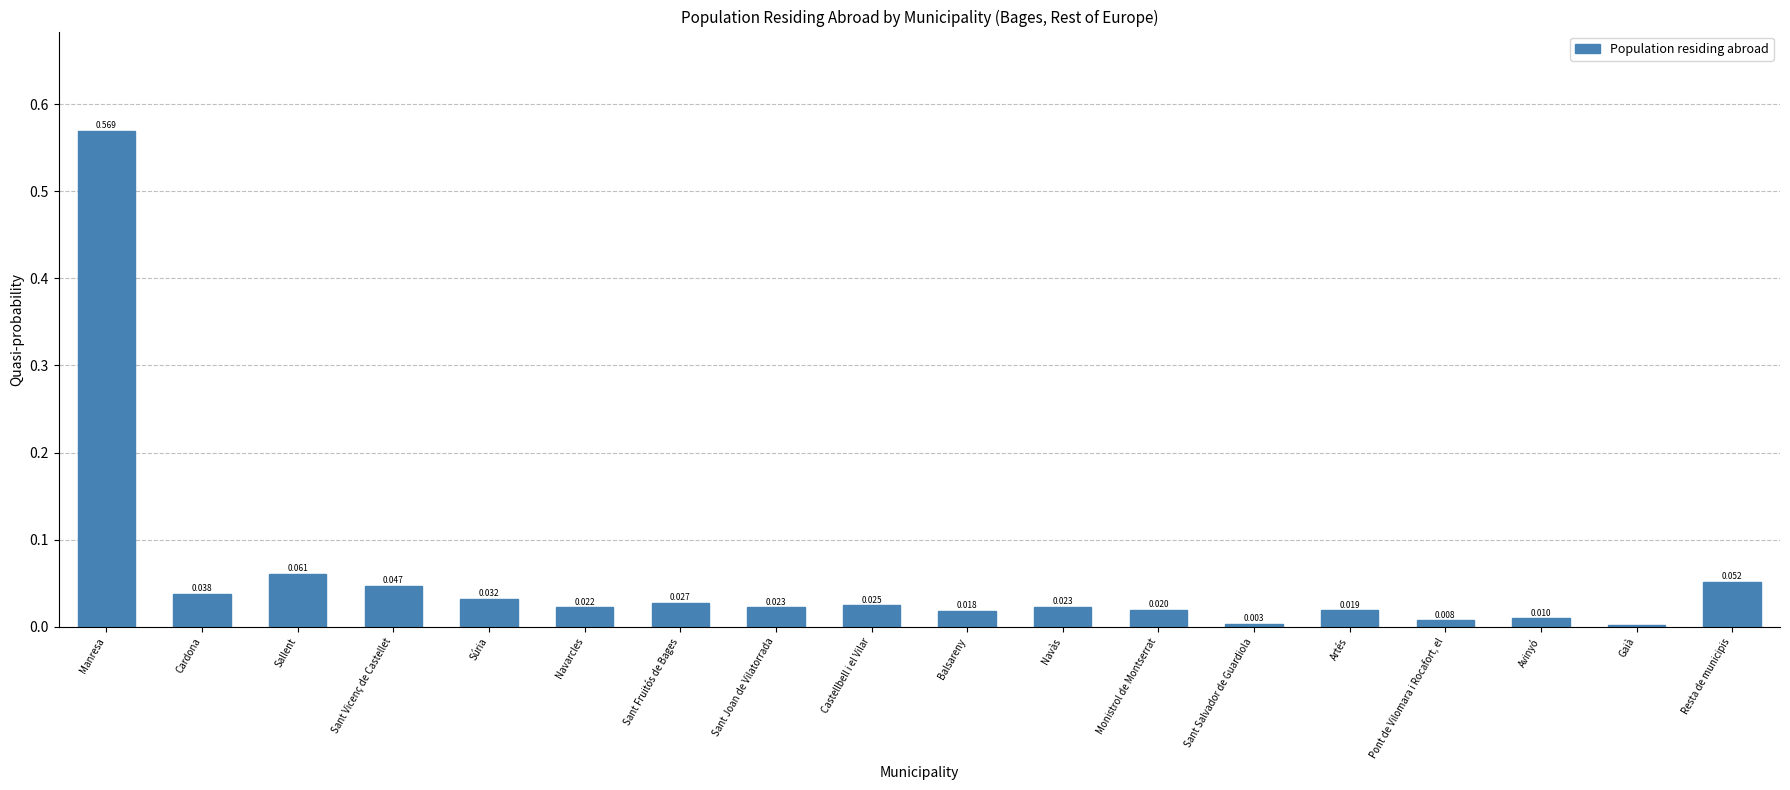

At which label is the value closest to 0?

Gaià